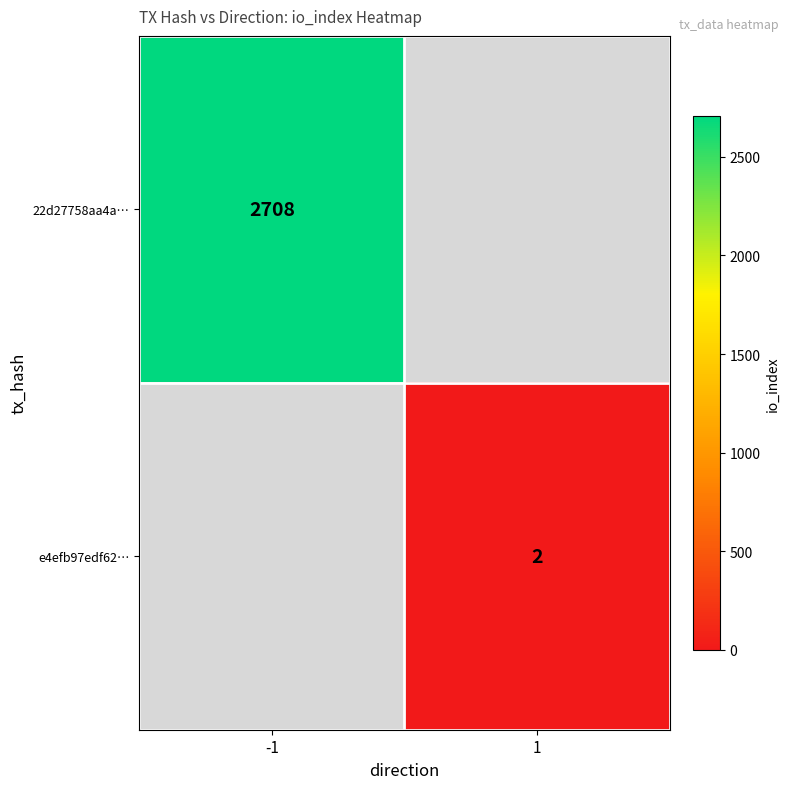

How many data points does each series have?

2